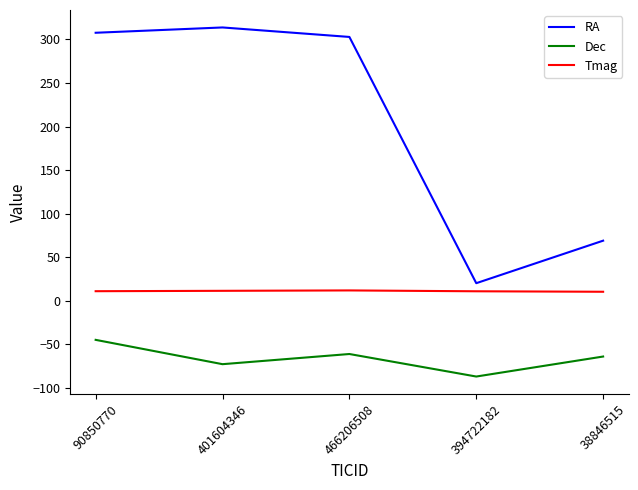

What is the spread (max minus min) of values at 90850770?

352.5